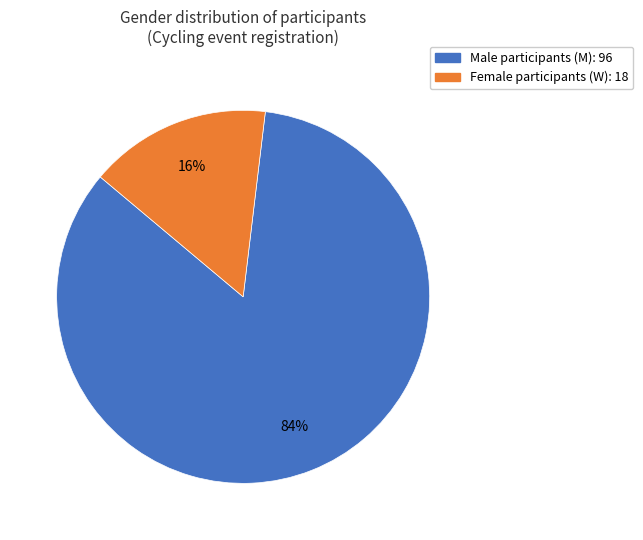

To the nearest percent, what is the average slice percentage?

50%